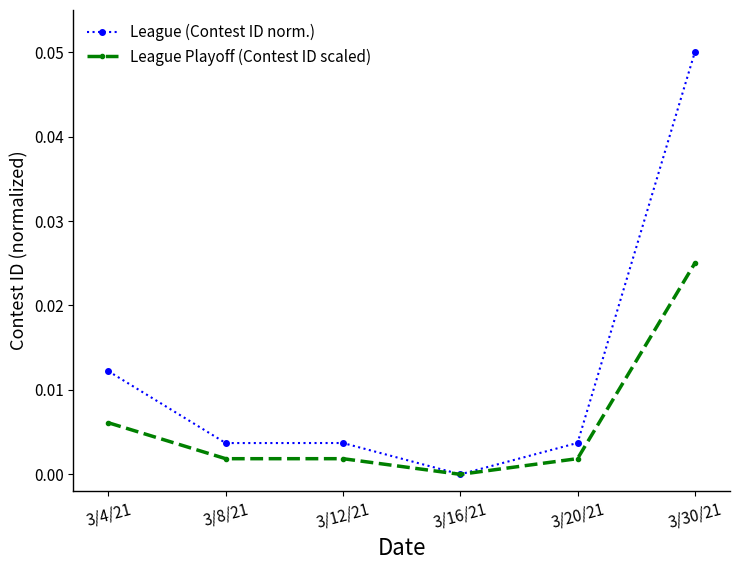

In League Playoff (Contest ID scaled), how many points are lower than both neighbors (excluding endpoints)?

2